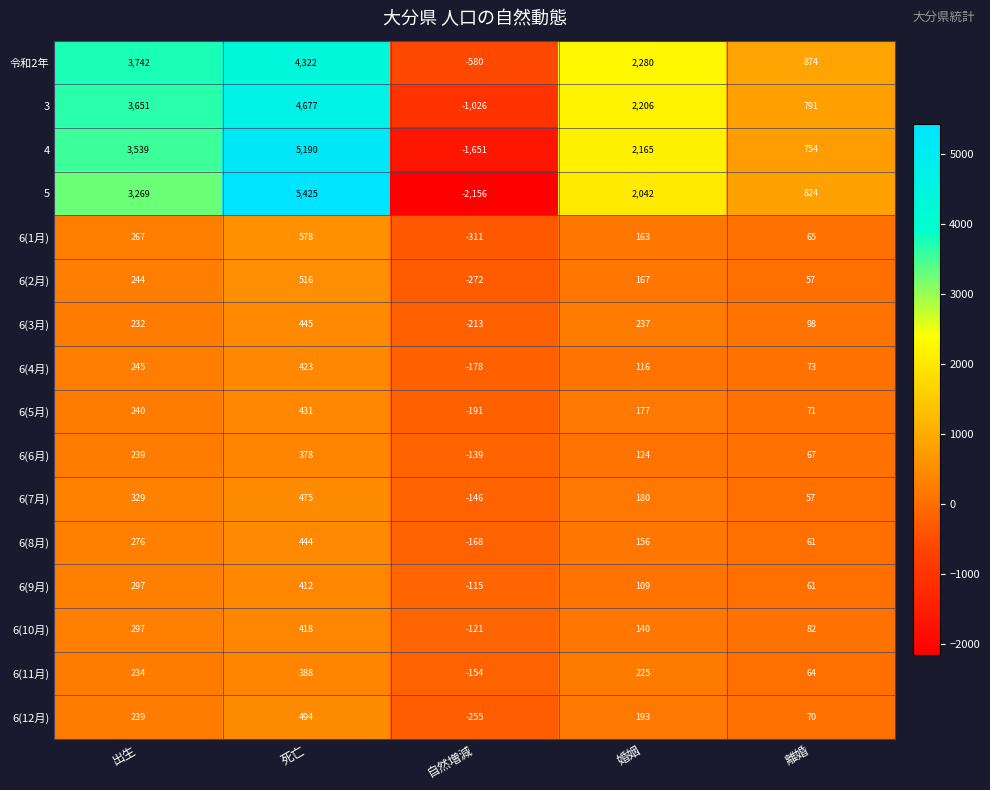

How many distinct data groups are displayed?

16